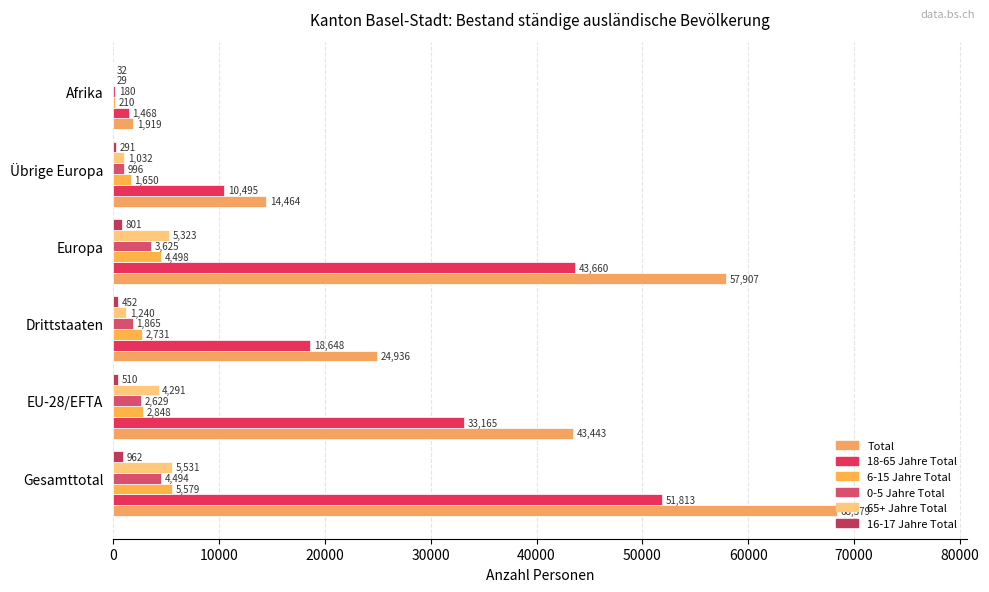

How many data points does each series have?

6